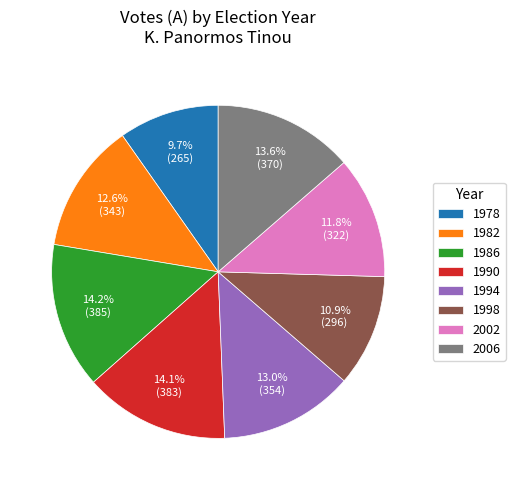

How much of the chart is everything except 2002?

88.2%